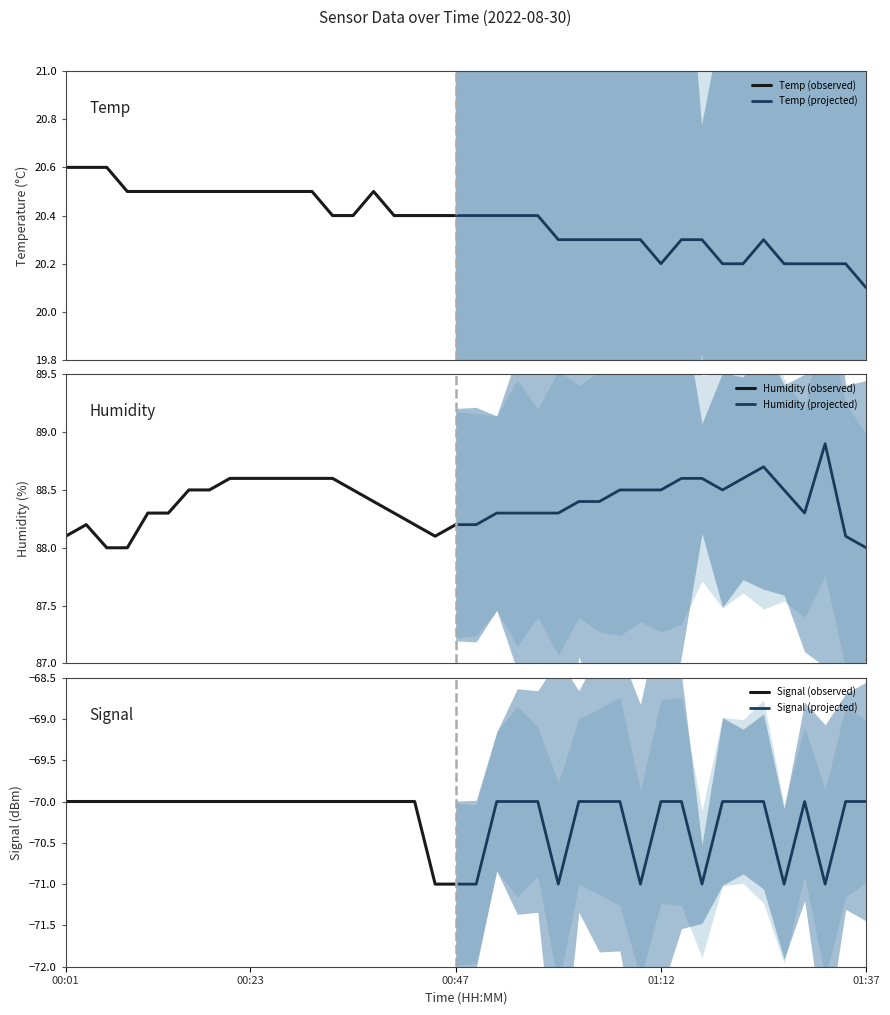

What is the maximum value shown in the chart?

88.9